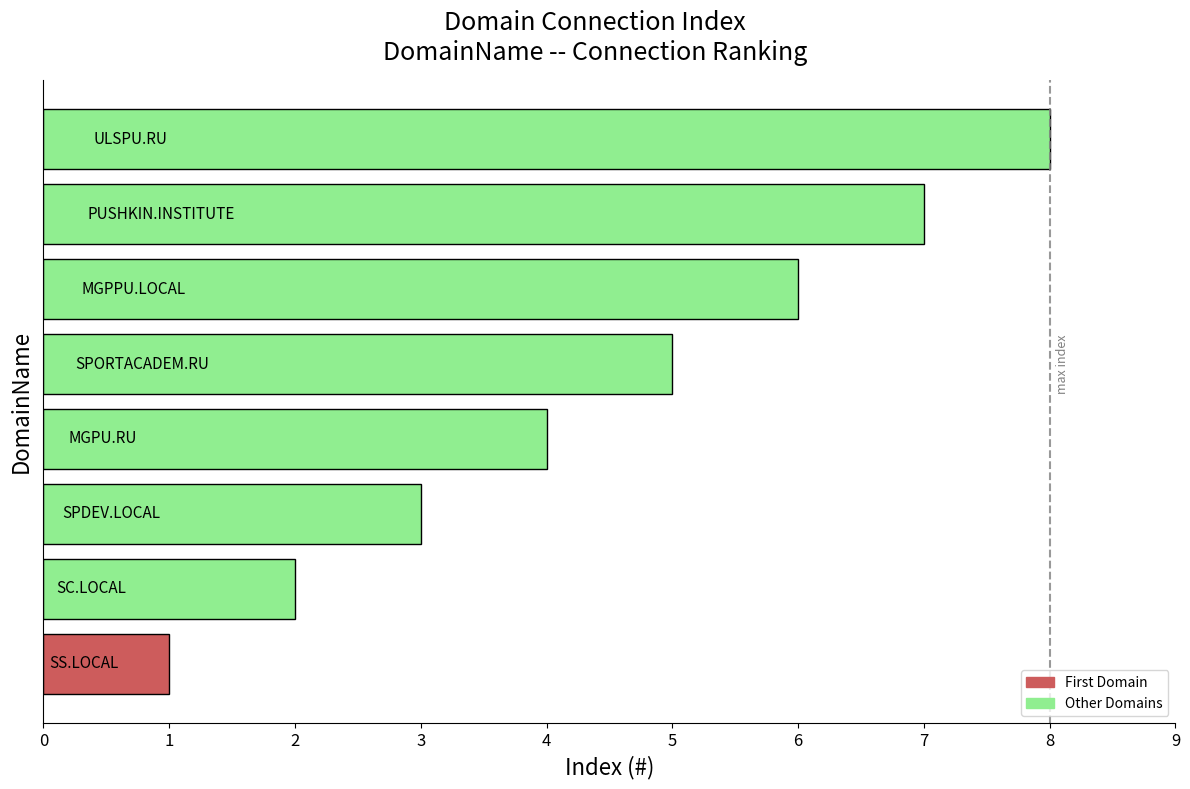

What is the difference between the maximum and second lowest values?

6